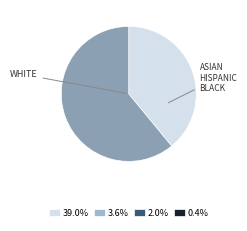

Is there a majority slice in this chart?

Yes